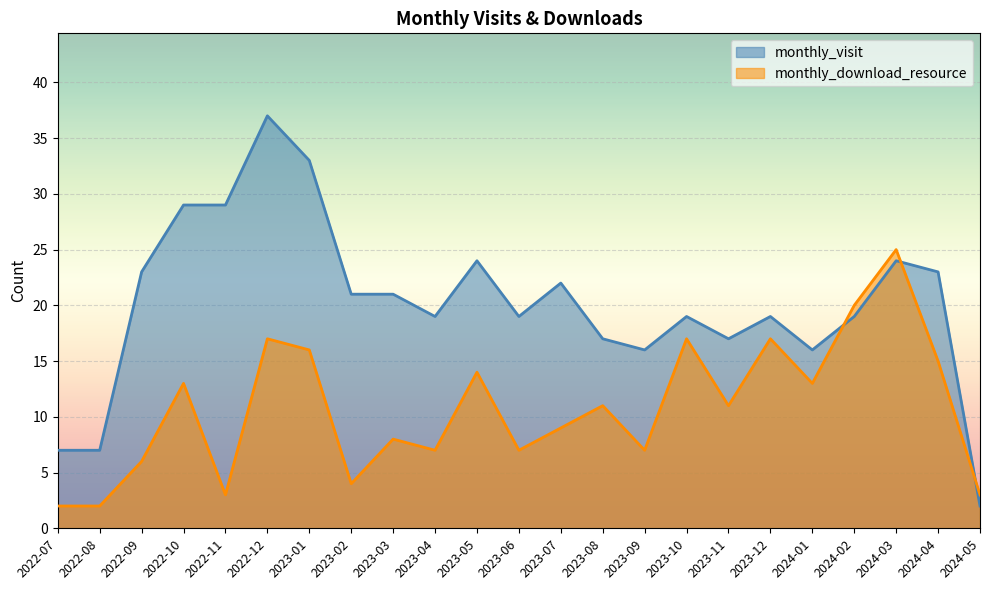

True or false: monthly_visit has a value of 34 at 2023-05.

False